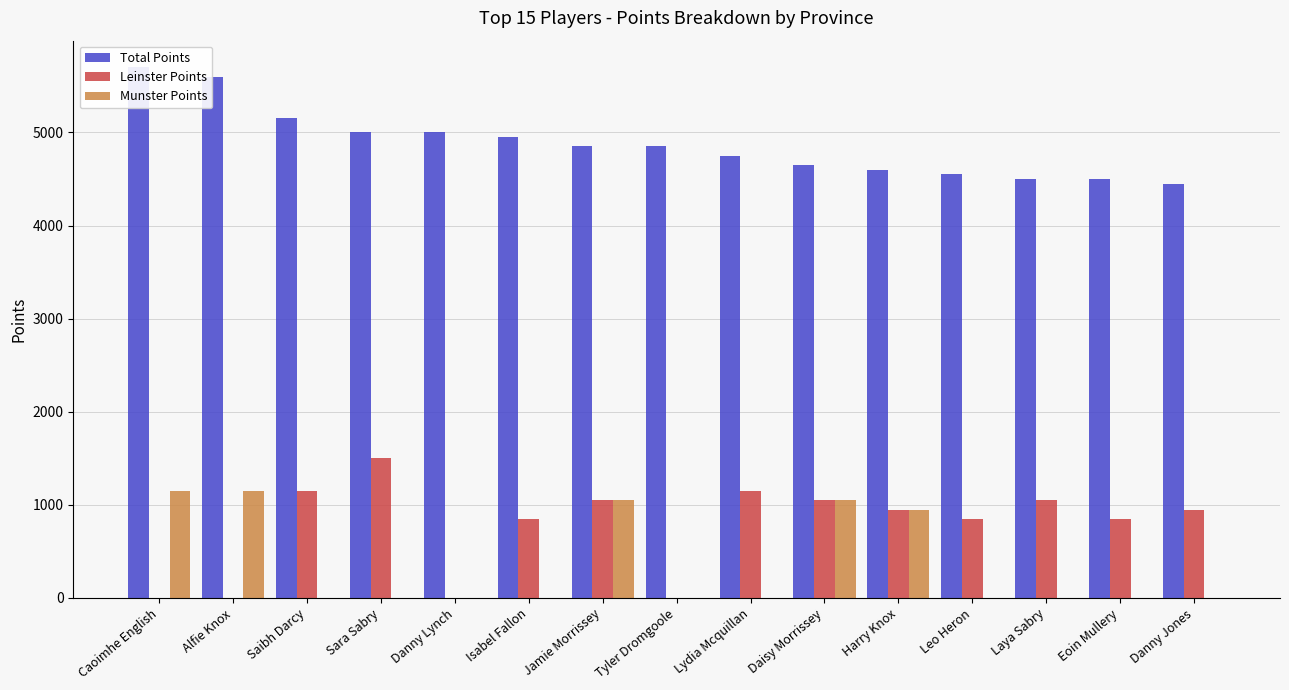

The value of Munster Points at Jamie Morrissey is 684. True or false?

False